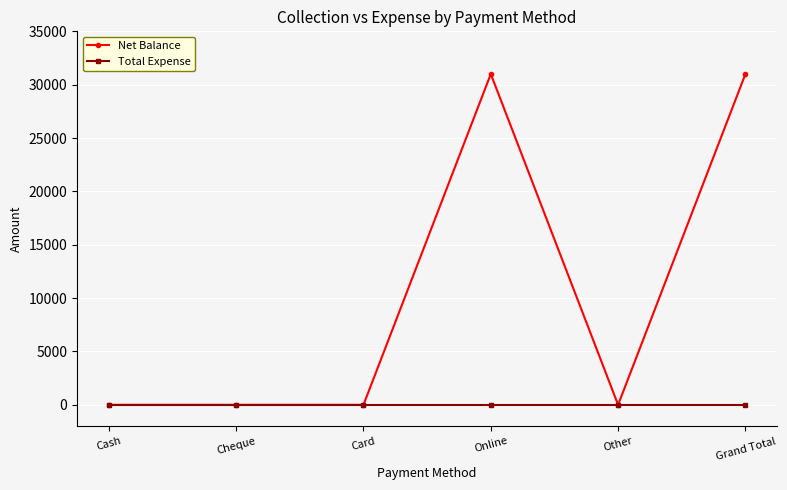

Is it true that Total Expense equals 0 at Cheque?

True